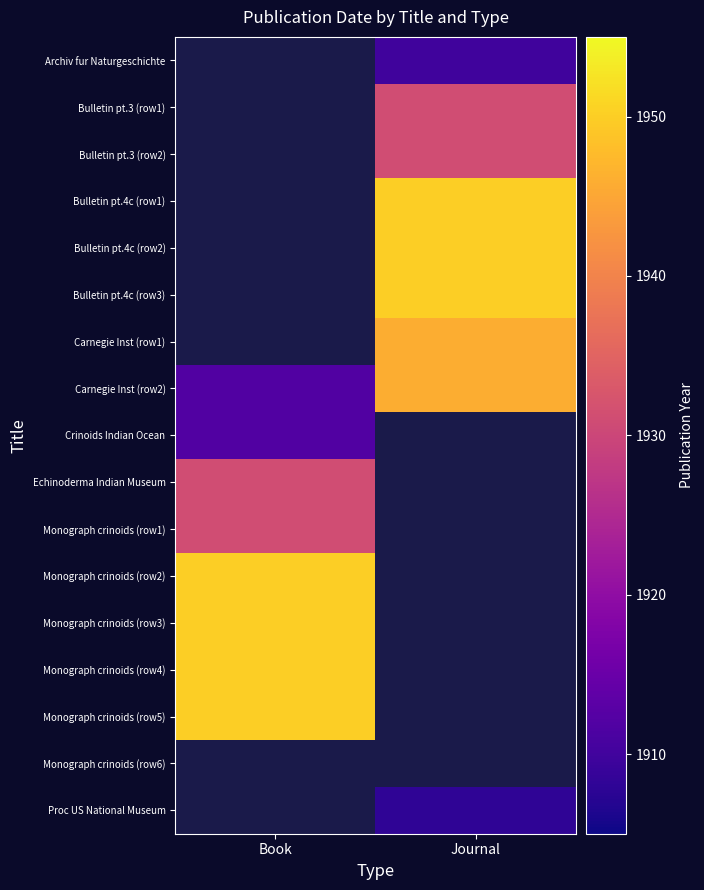

Is it true that Echinoderma Indian Museum equals 3190.4 at Book?

False